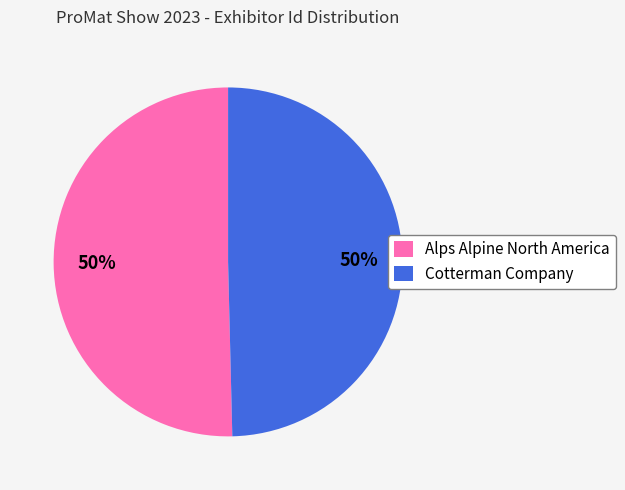

What is the ratio of the value at Alps Alpine North America to the value at Cotterman Company?

1.0